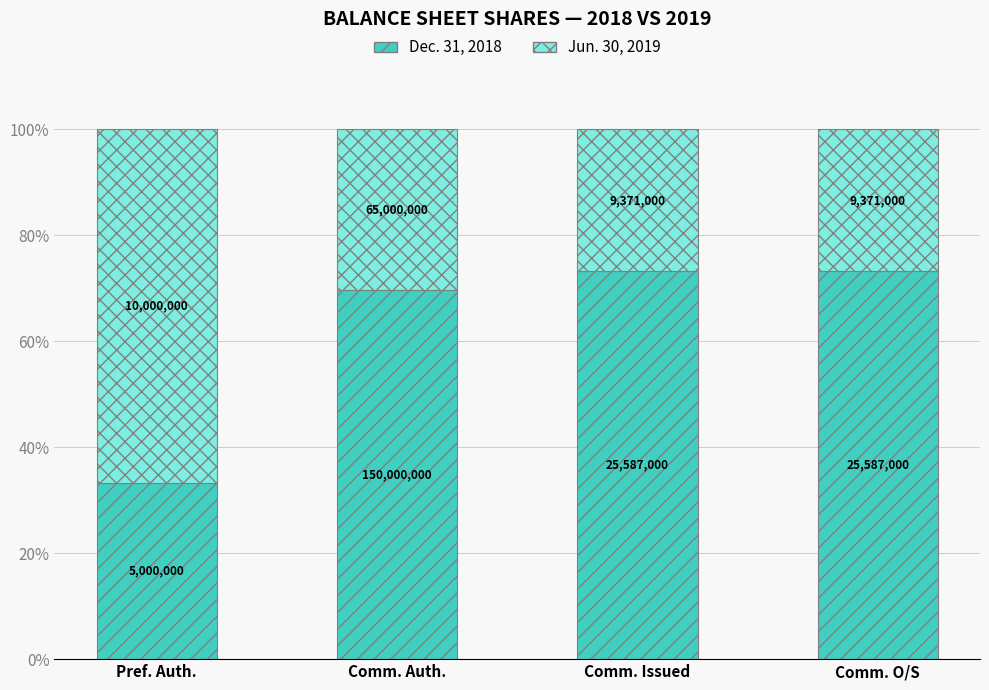

What are all the series names shown in the legend?

Dec. 31, 2018, Jun. 30, 2019